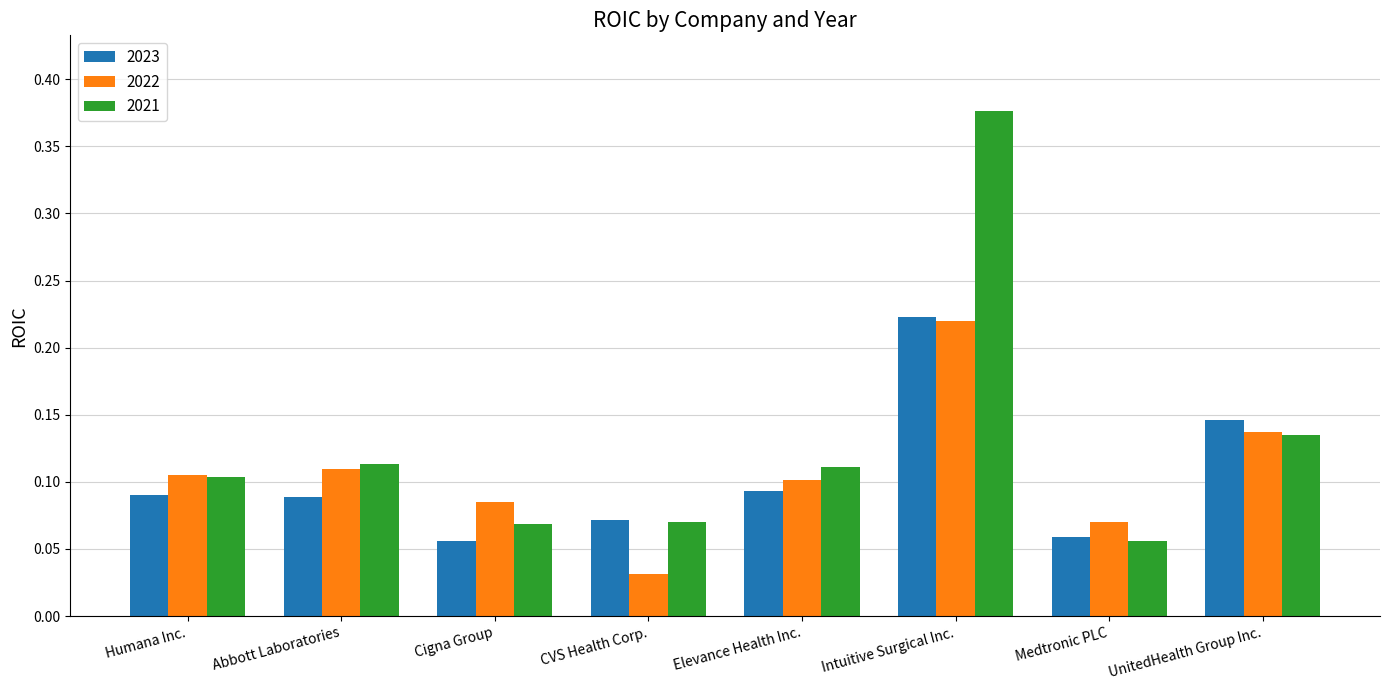

What is the difference between the maximum and minimum values in the 2021 series?

0.3